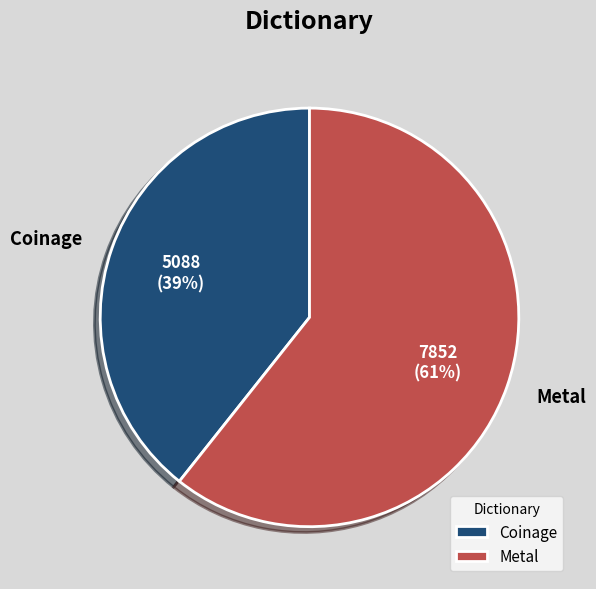

Do Coinage and Metal together represent more than half of the pie?

Yes